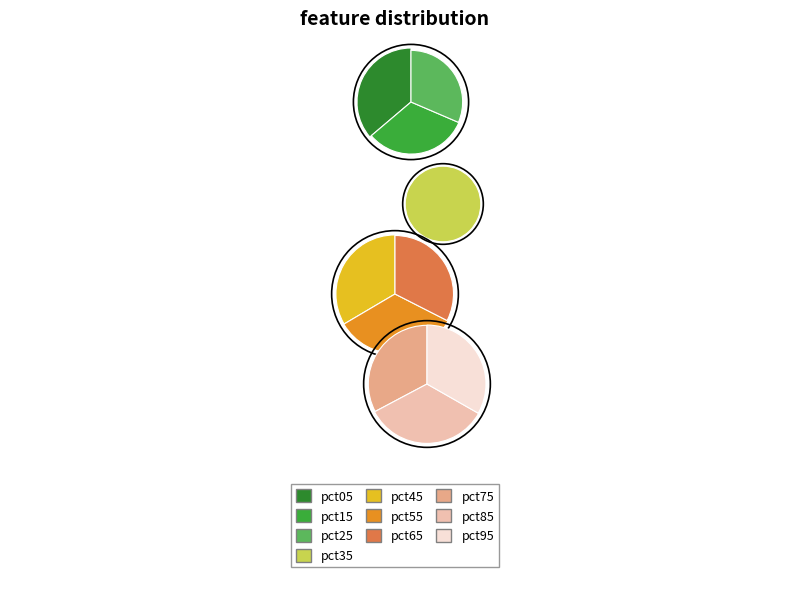

Do pct65 and pct75 together represent more than half of the pie?

No